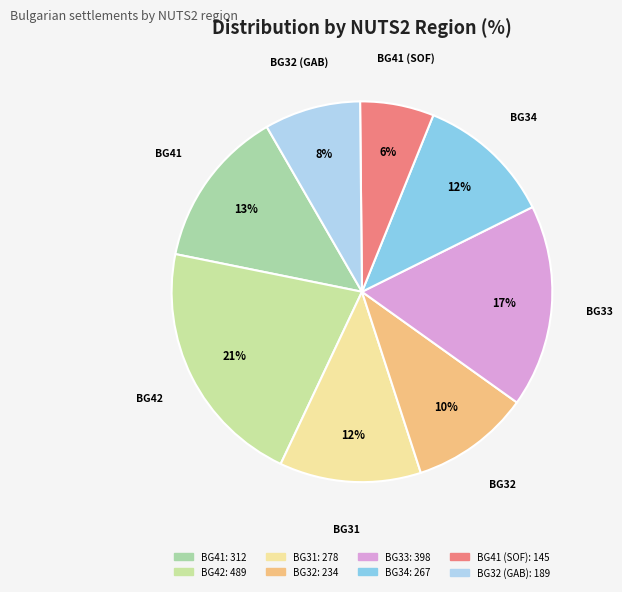

Is there any slice that represents more than half of the pie?

No